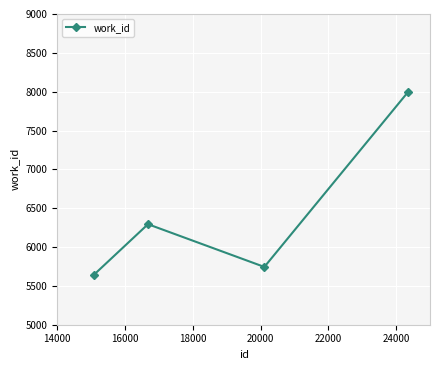

What is the value of the 1st point from the left?

5643